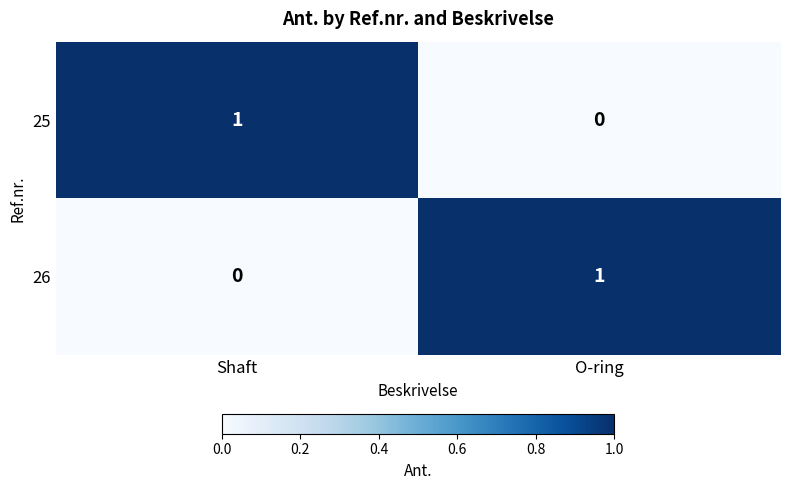

What is the total value across all series at Shaft?

1